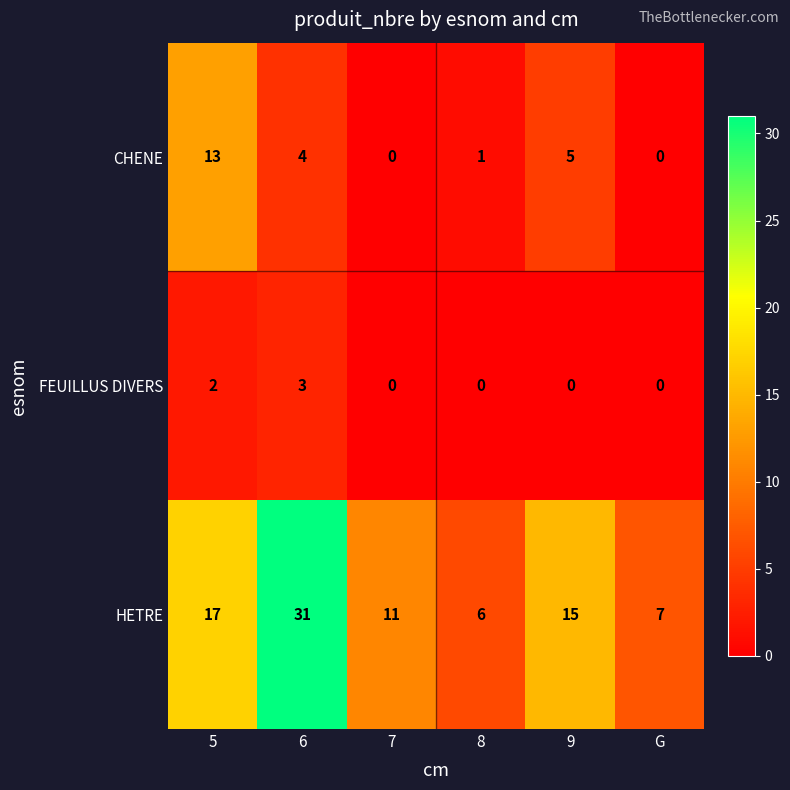

True or false: CHENE has a value of 4 at 6.

True